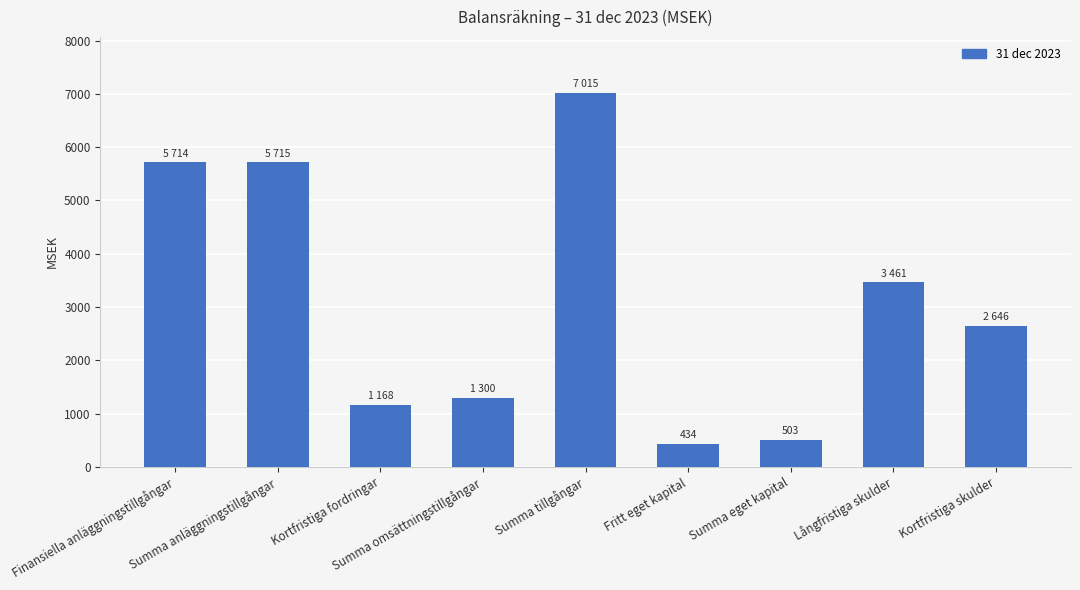

Does the chart contain any negative values?

No